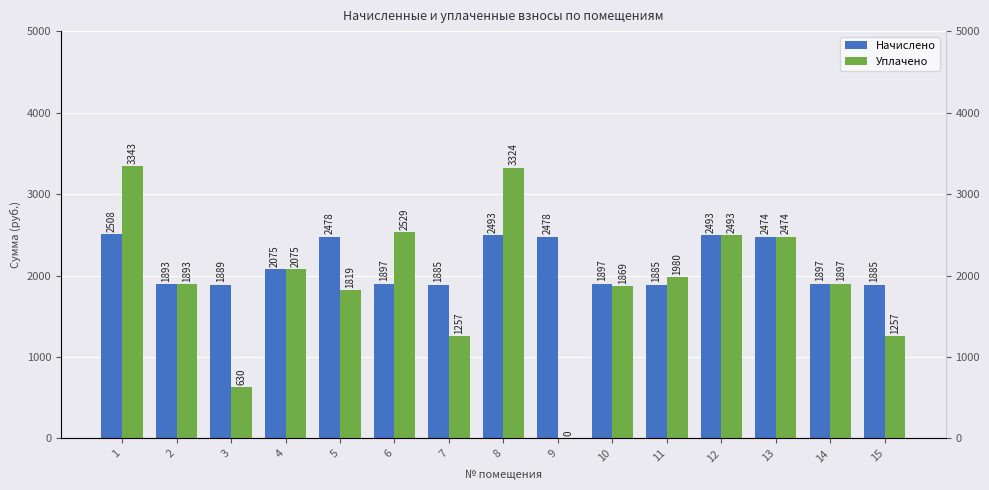

At 12, list the series in order from smallest to largest.

Начислено, Уплачено